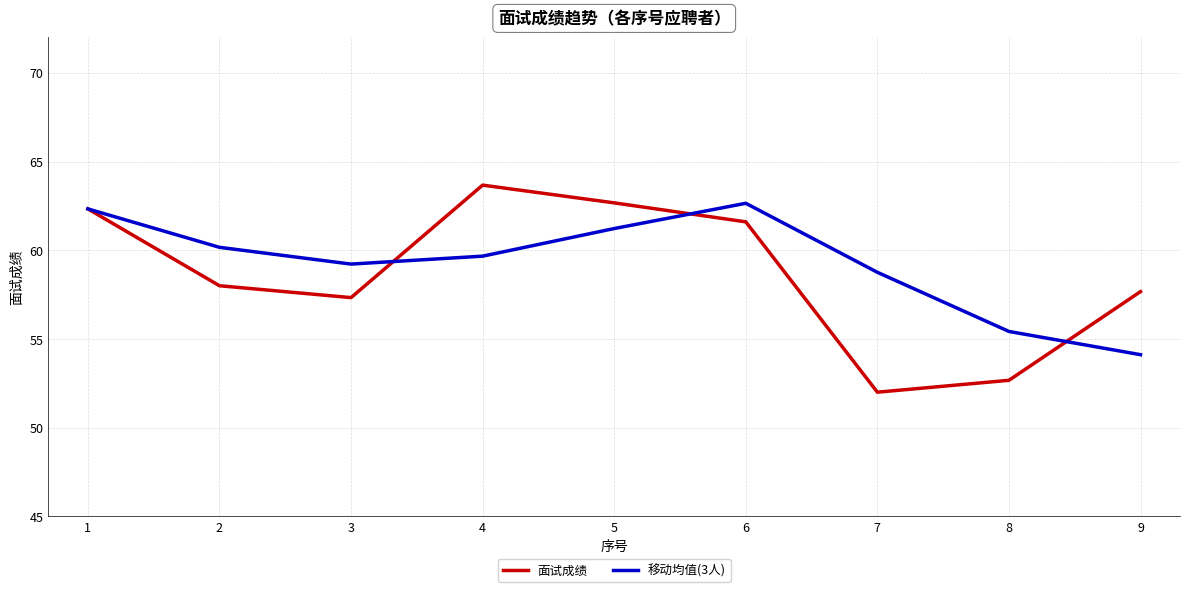

What is the minimum value shown in the chart?

52.0